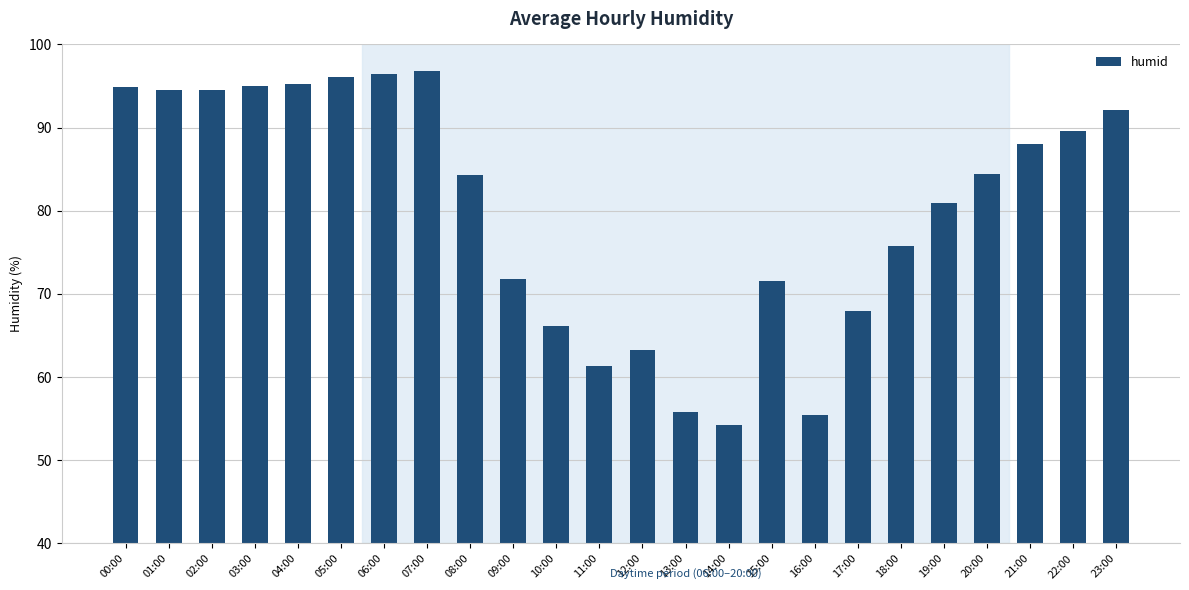

What position from the right is 15:00?

9